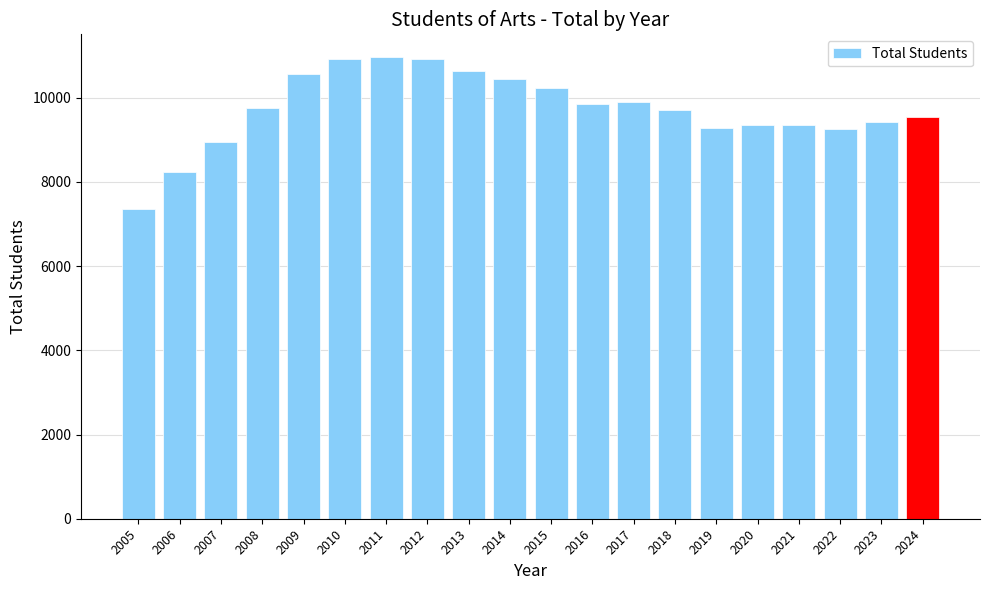

Read the value at 2014.

10449